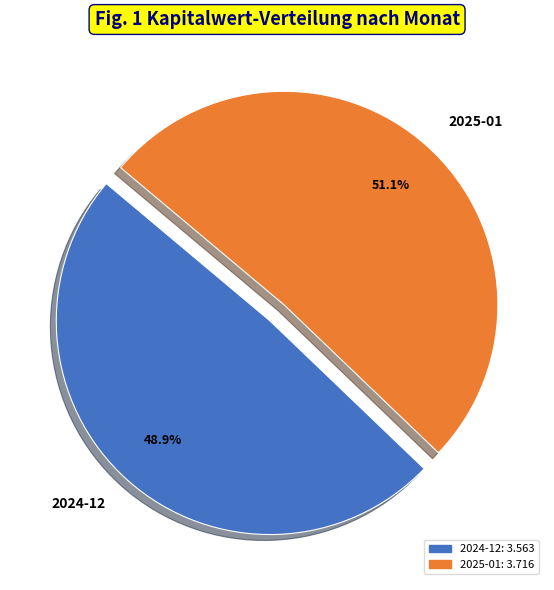

What percentage is NOT represented by 2025-01?

48.9%